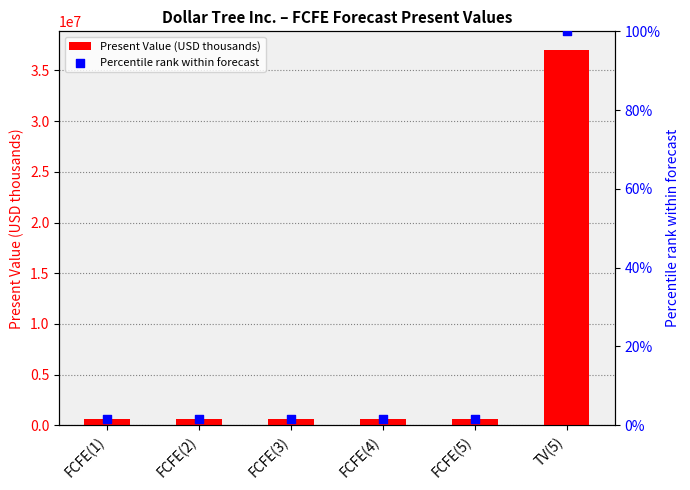

What is the total value across all series at FCFE(1)?

578237.6